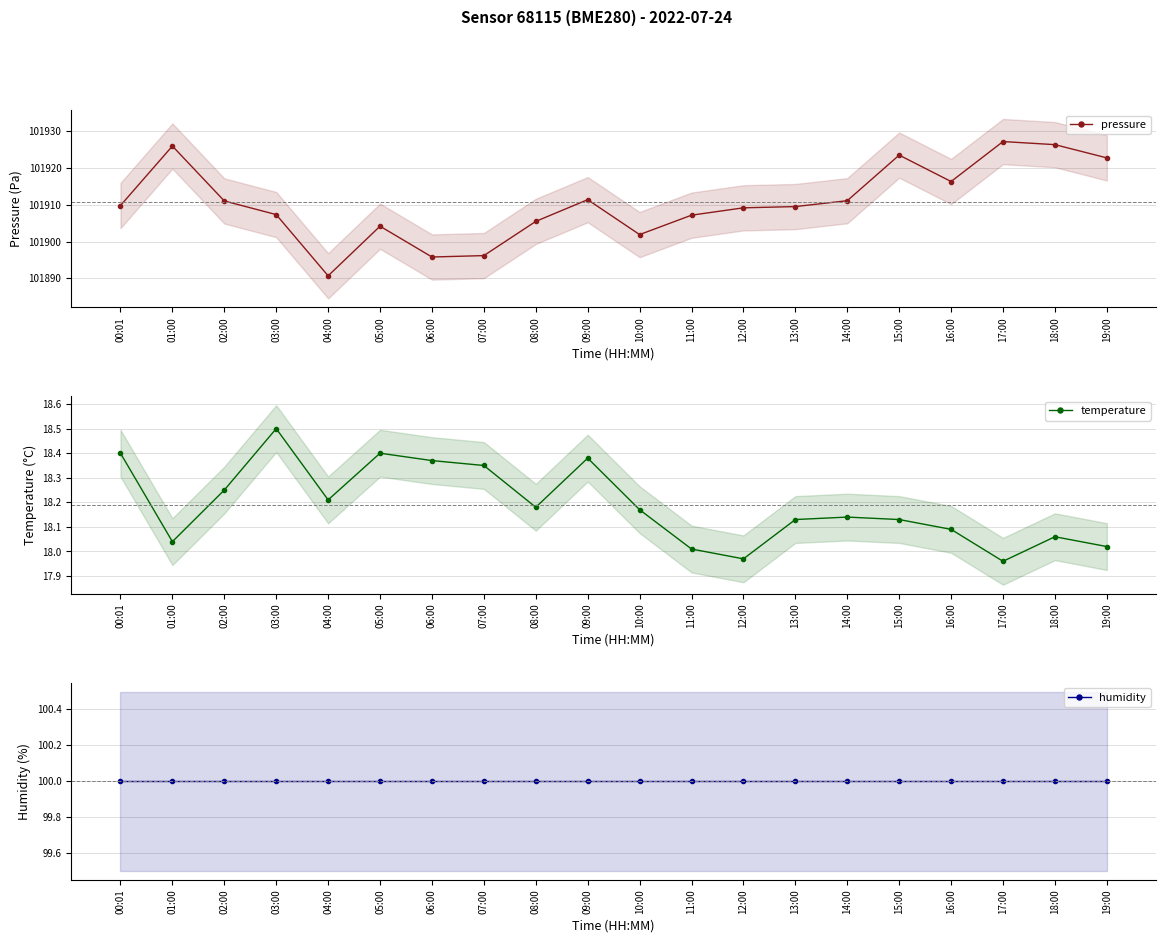

What is the difference between the second highest and second lowest values in the temperature series?

0.4